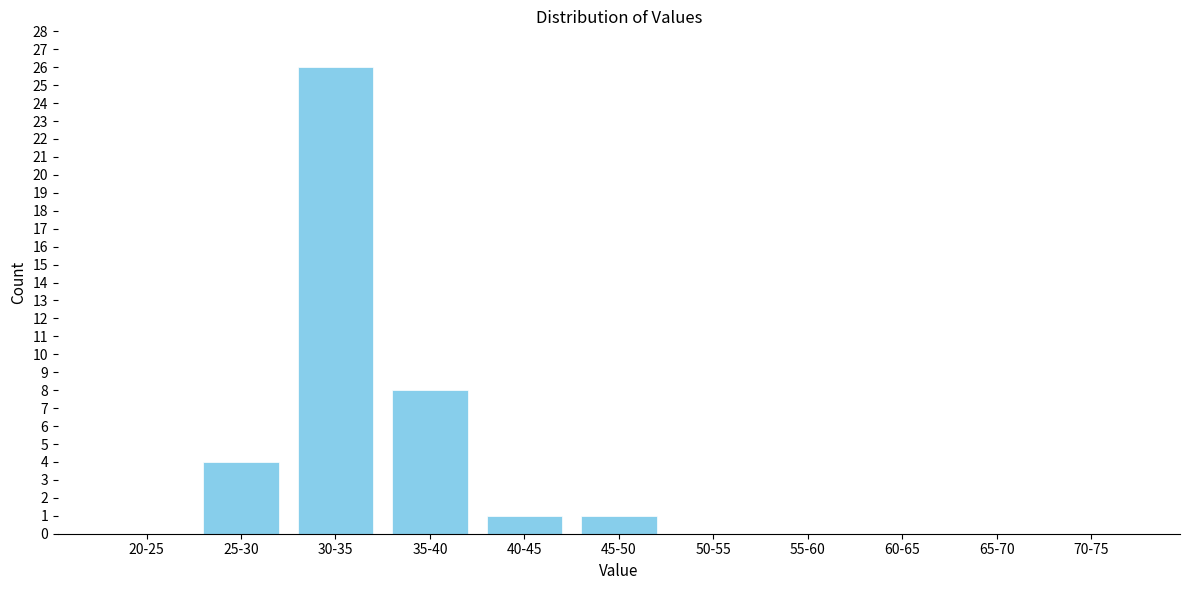

Reading right to left, transcribe all the data shown in this chart.

70-75=0	65-70=0	60-65=0	55-60=0	50-55=0	45-50=1	40-45=1	35-40=8	30-35=26	25-30=4	20-25=0